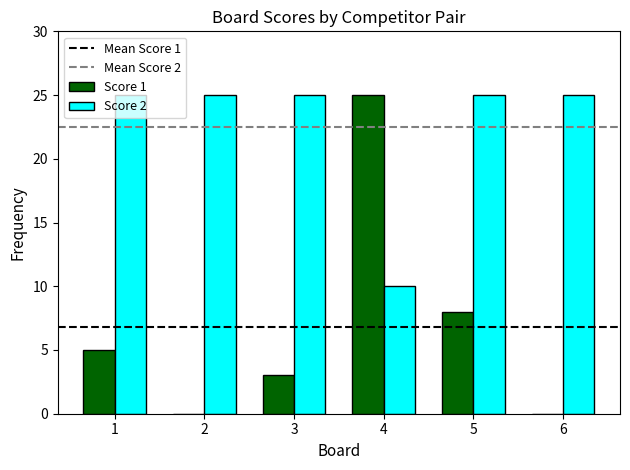

Reading left to right, what are all the values shown in this chart?

Score 1: 5	0	3	25	8	0
Score 2: 25	25	25	10	25	25